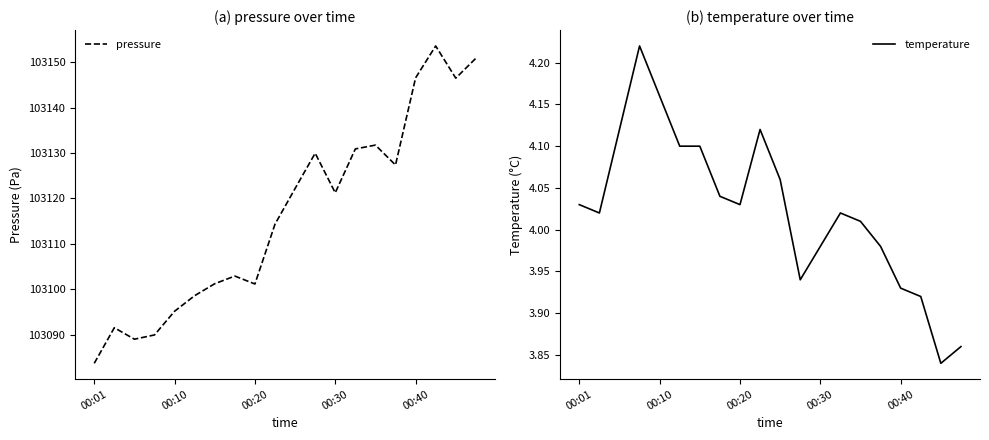

True or false: temperature and pressure cross at least once.

False